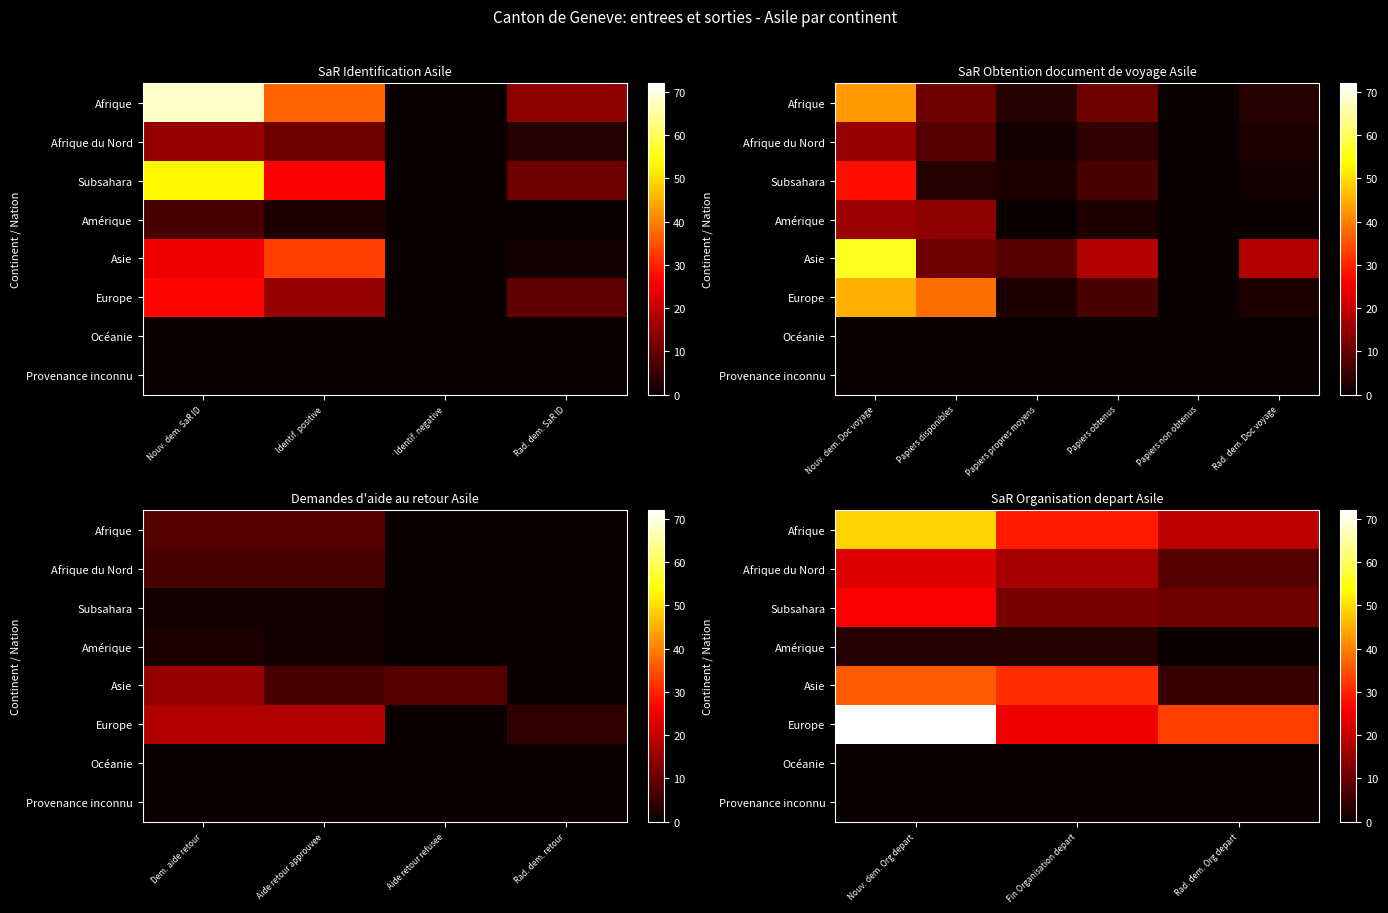

How many values in the Asie series exceed 31?

1